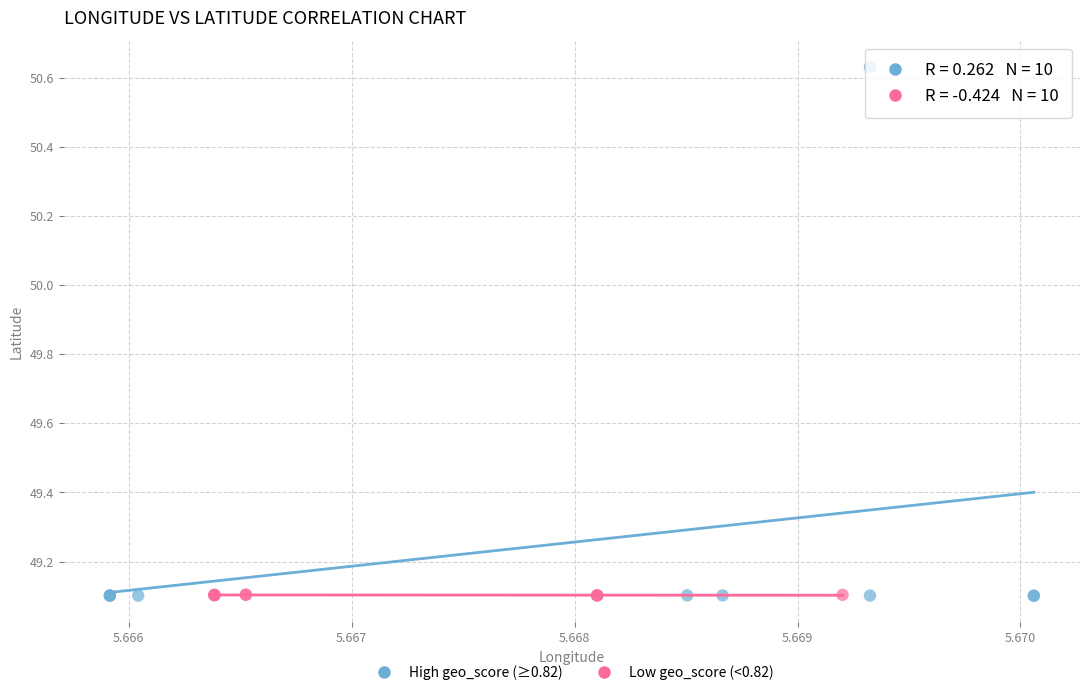

Which series has the widest spread of Y values?

High geo_score (≥0.82)